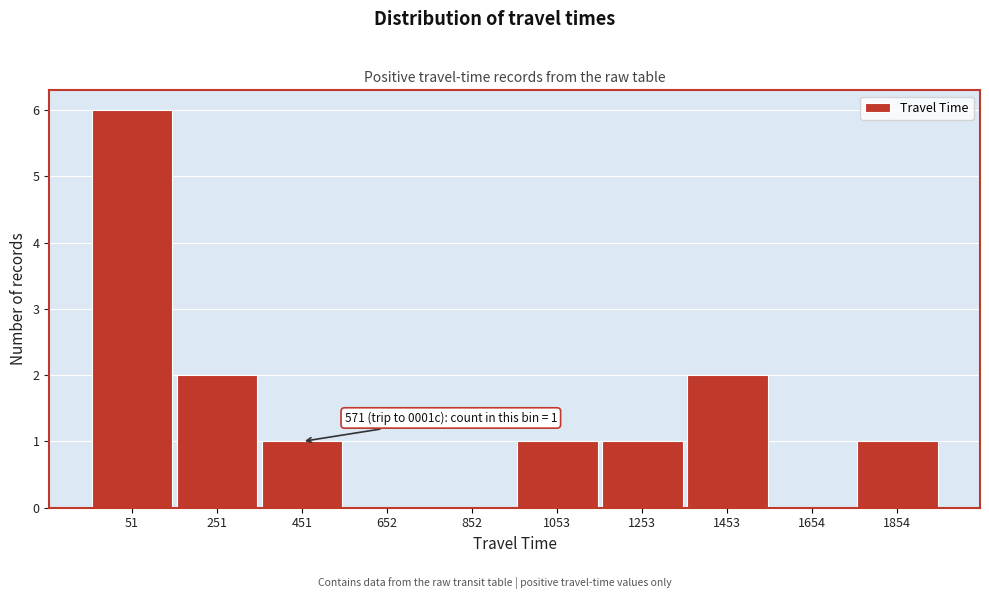

Reading left to right, extract all data points from this chart.

51=6	251=2	451=1	652=0	852=0	1053=1	1253=1	1453=2	1654=0	1854=1